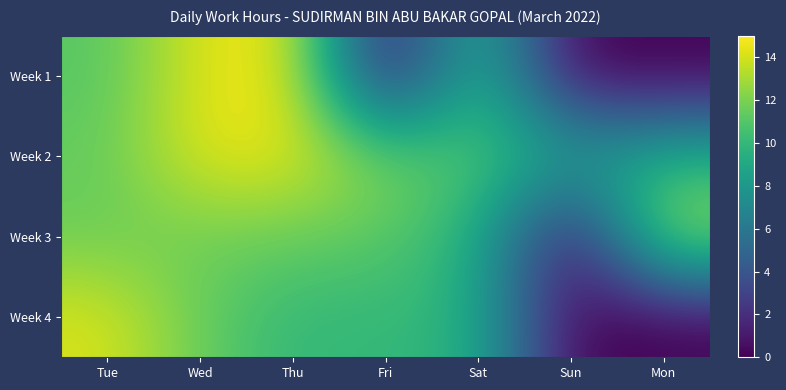

Which series has the largest total across all categories?

Week 2